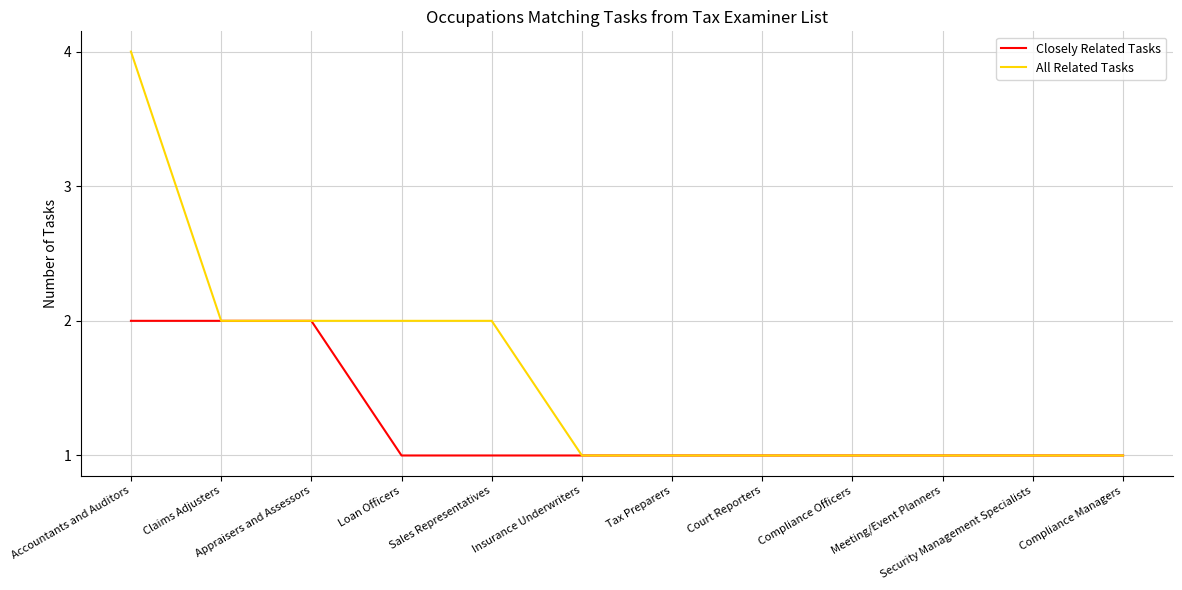

Is it true that All Related Tasks equals 2 at Sales Representatives?

True